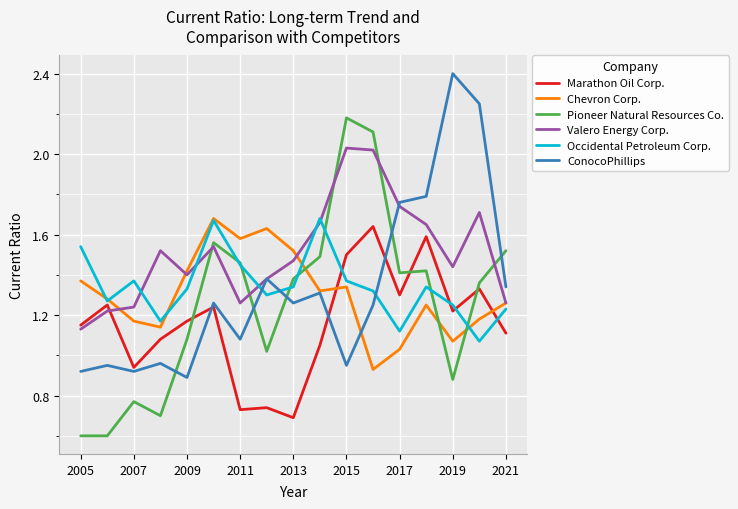

True or false: Valero Energy Corp. and Pioneer Natural Resources Co. intersect in this chart.

True